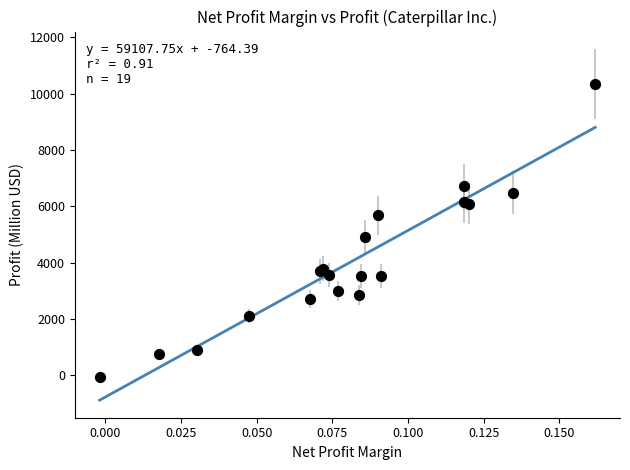

What Y value in the scatter plot is closest to 5134?

4928